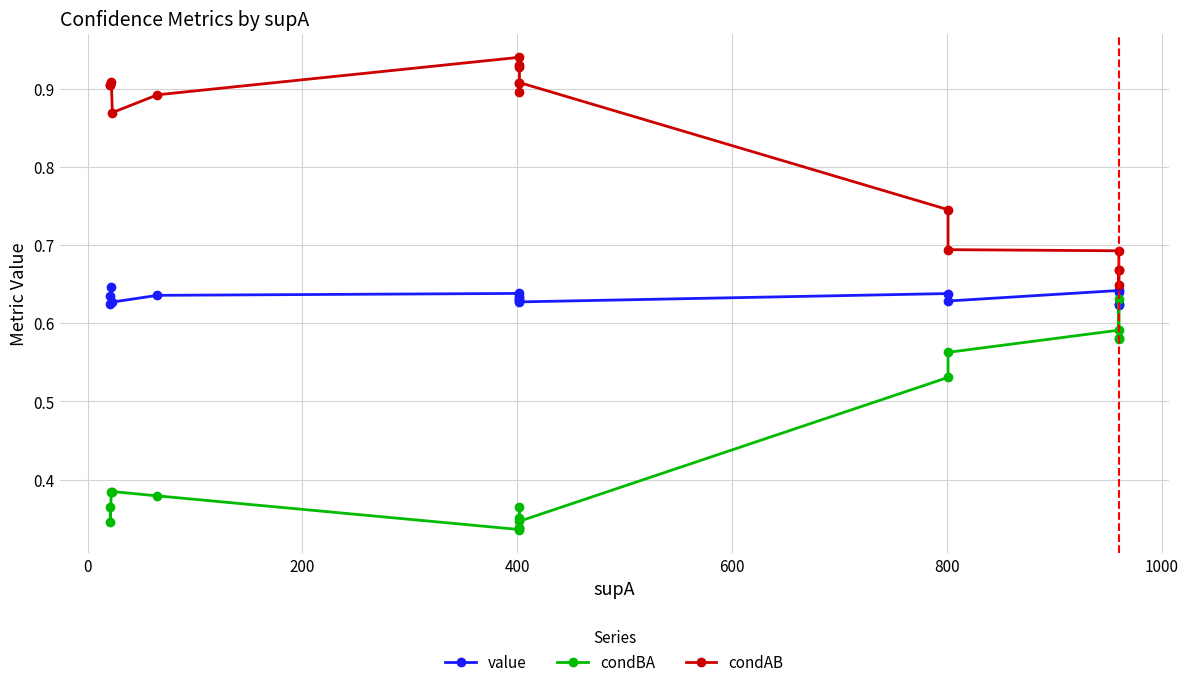

How many series are shown in this chart?

3